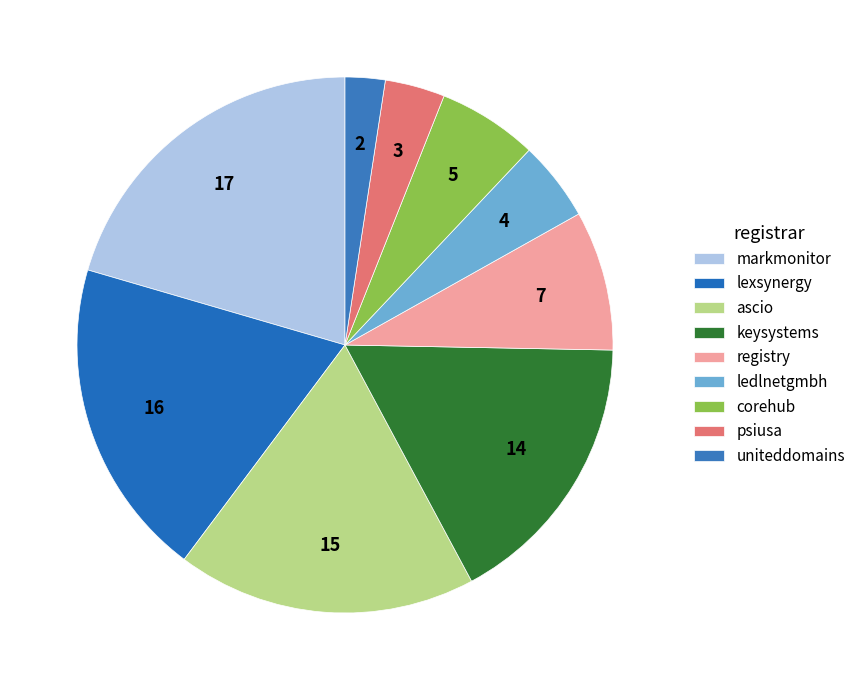

How many segments does this pie chart have?

9